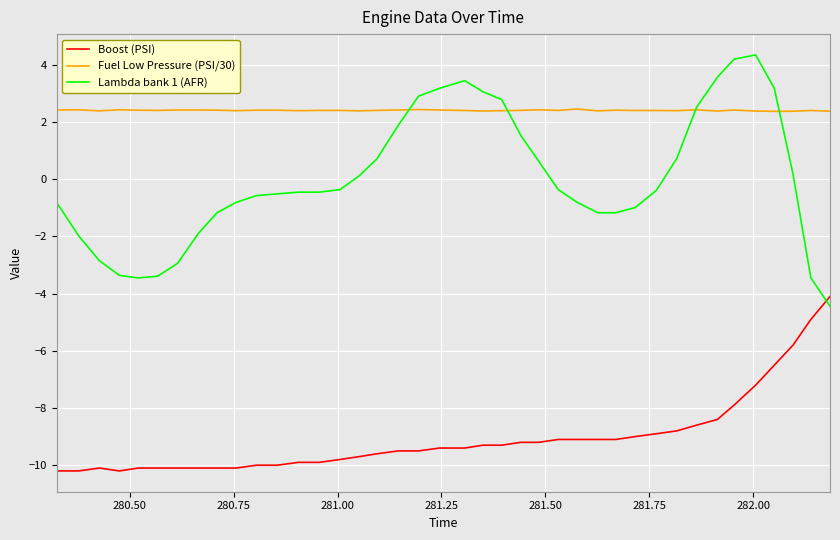

List the series in order of their peak value, highest first.

Lambda bank 1 (AFR), Fuel Low Pressure (PSI/30), Boost (PSI)